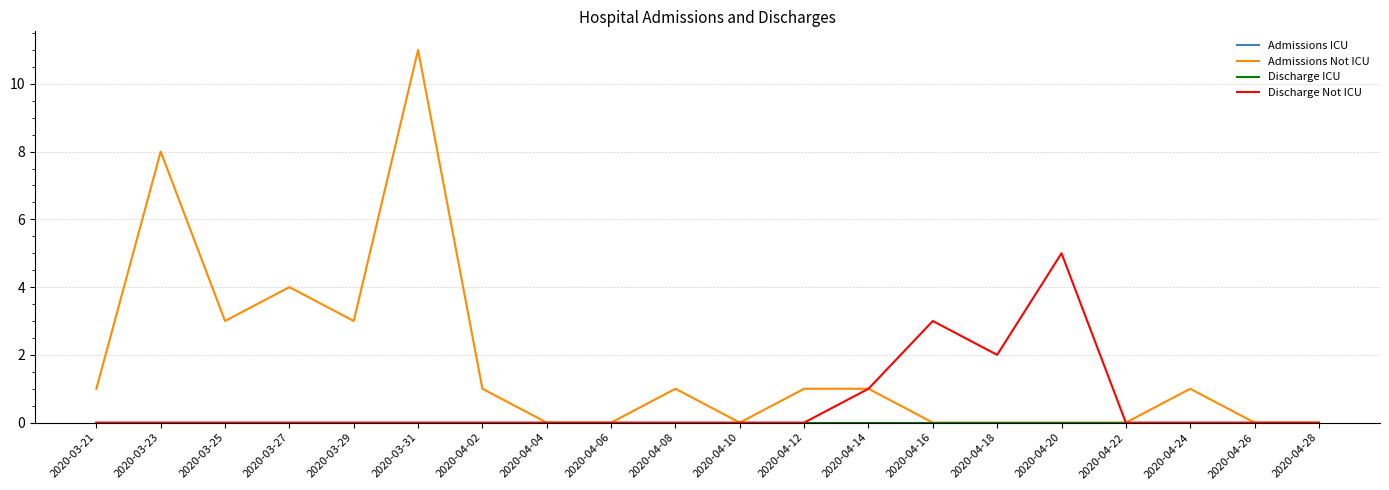

Reading right to left, extract all data points from this chart.

Admissions ICU: 0	0	0	0	0	0	0	0	0	0	0	0	0	0	0	0	0	0	0	0
Admissions Not ICU: 0	0	1	0	0	0	0	1	1	0	1	0	0	1	11	3	4	3	8	1
Discharge ICU: 0	0	0	0	0	0	0	0	0	0	0	0	0	0	0	0	0	0	0	0
Discharge Not ICU: 0	0	0	0	5	2	3	1	0	0	0	0	0	0	0	0	0	0	0	0